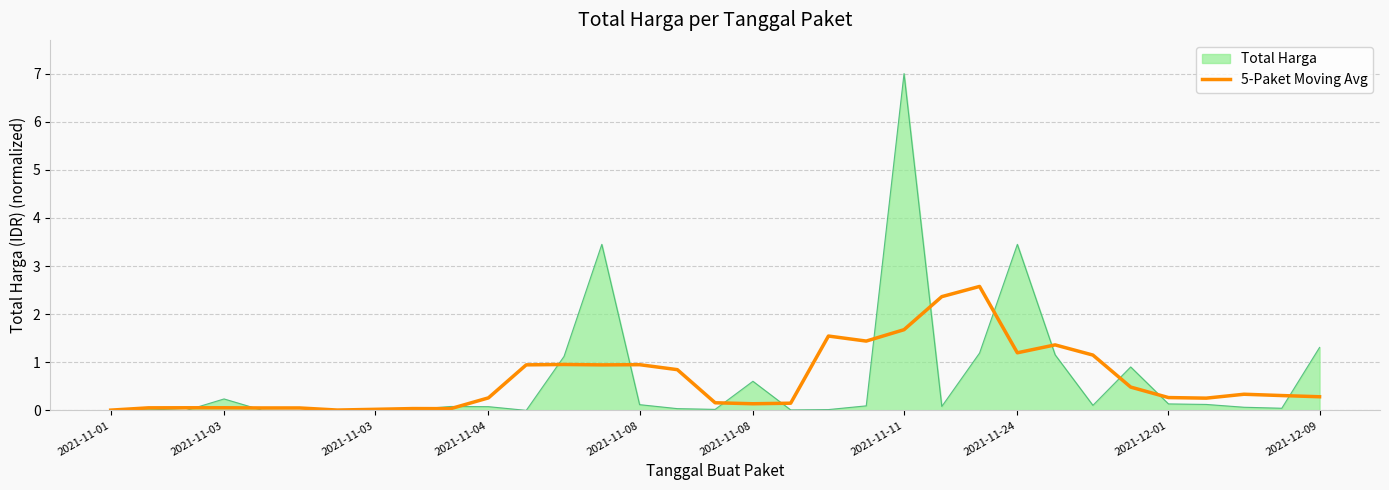

What is the greatest value displayed?

7.0